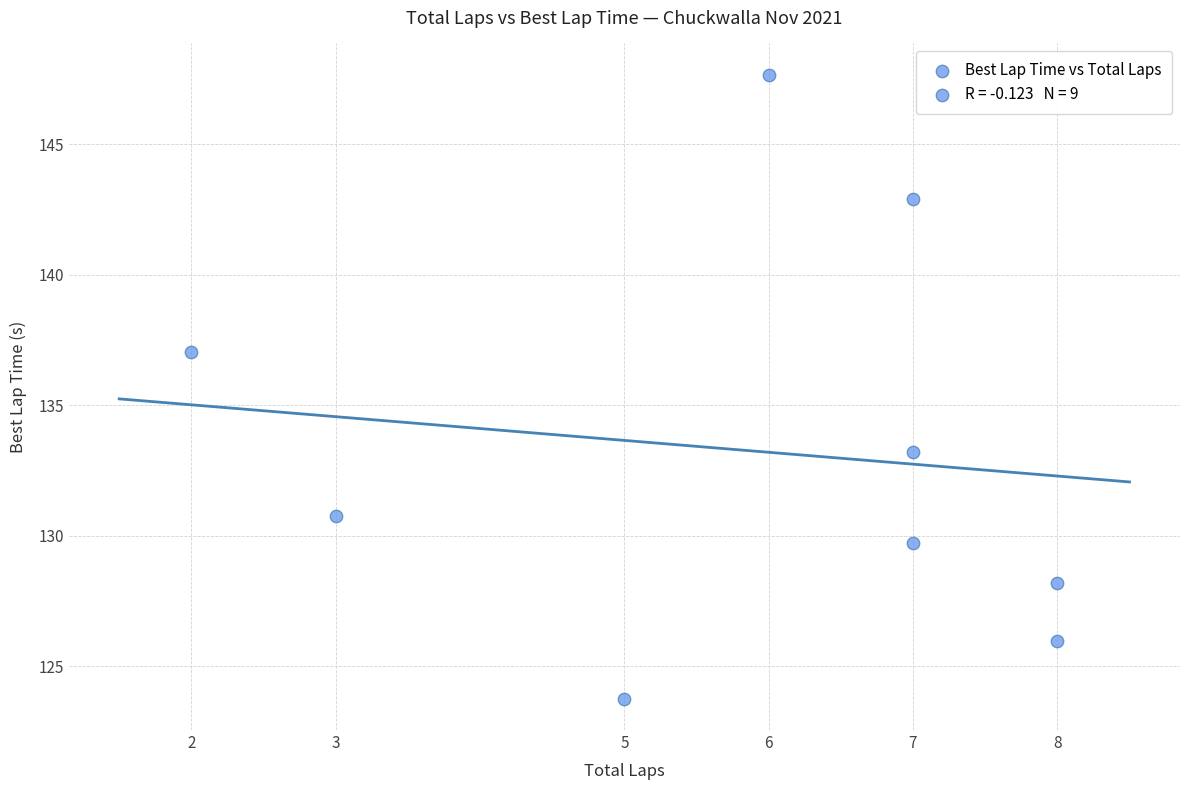

What is the average Y value?

133.2